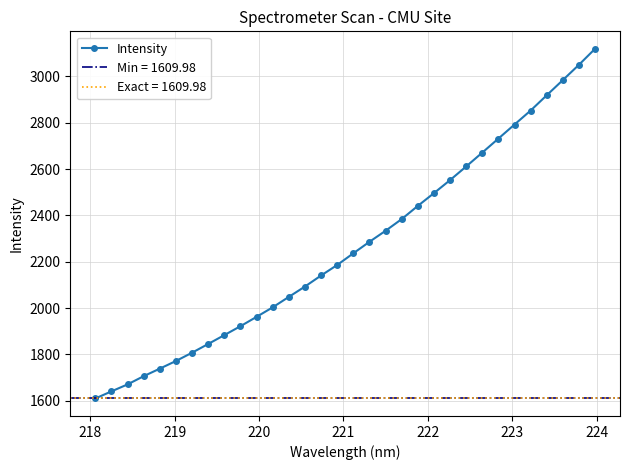

Is this an area chart (filled region under the line)?

No